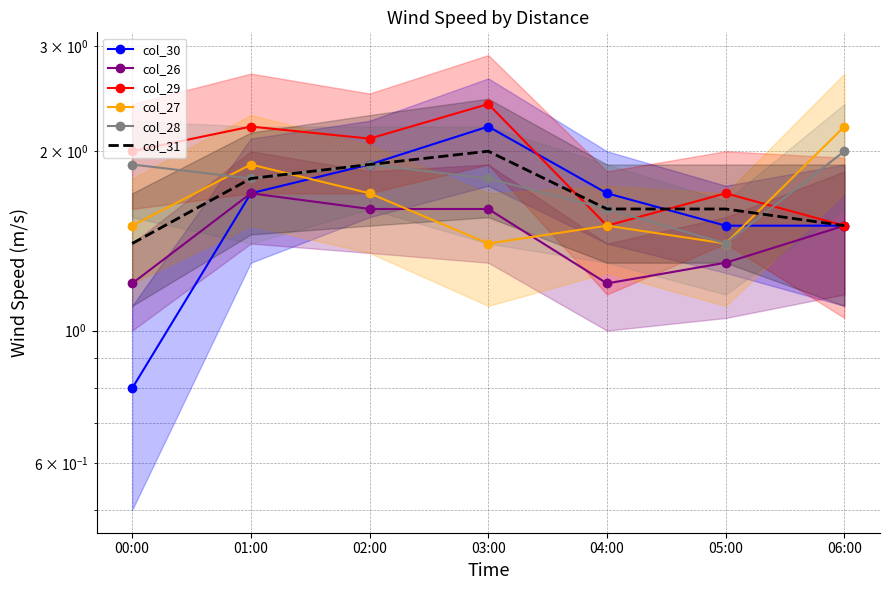

True or false: col_28 and col_30 cross at least once.

True